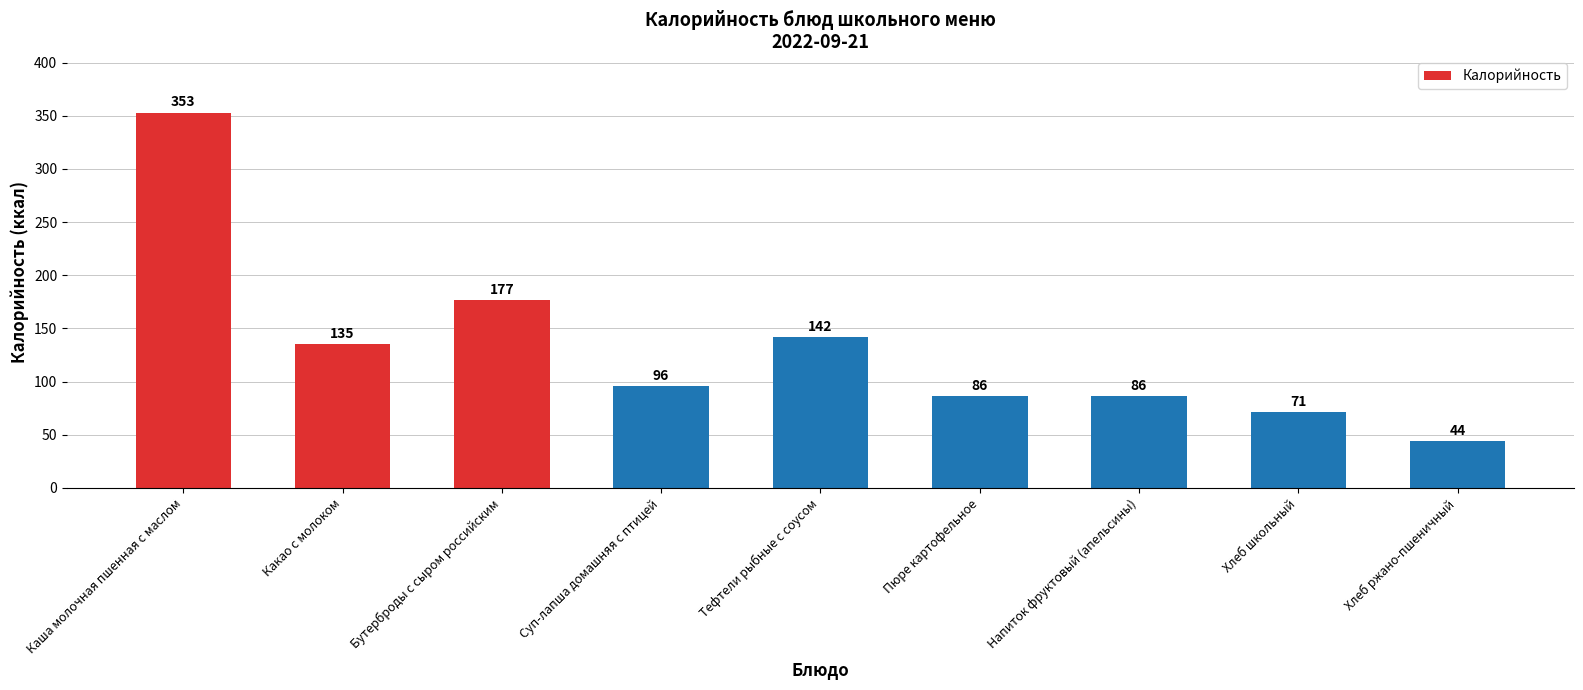

Does the chart contain any negative values?

No